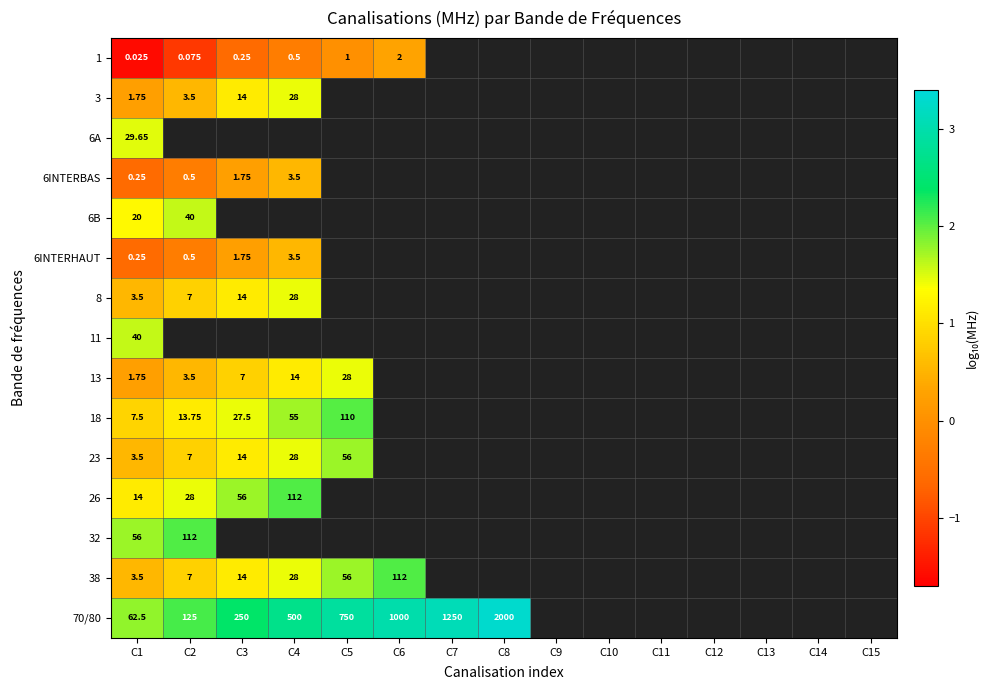

What is the difference between the highest and lowest values at C5?

2.9